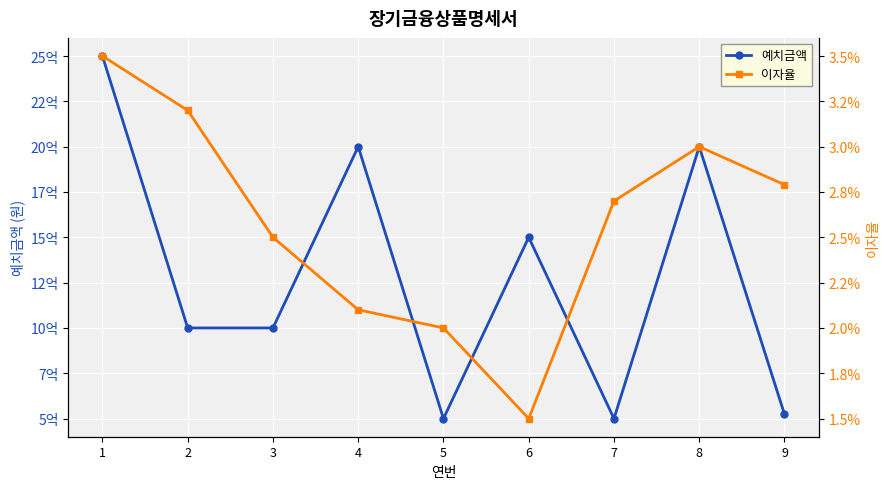

The 이자율 series shows 0.0 at 7. True or false?

False